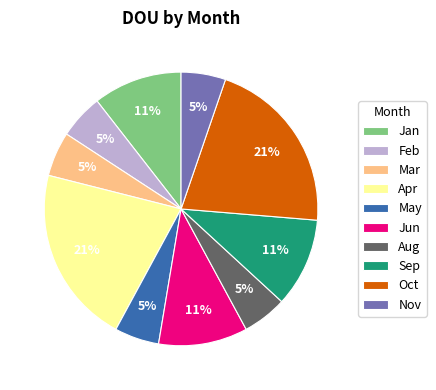

Does Mar represent more than half of the total?

No